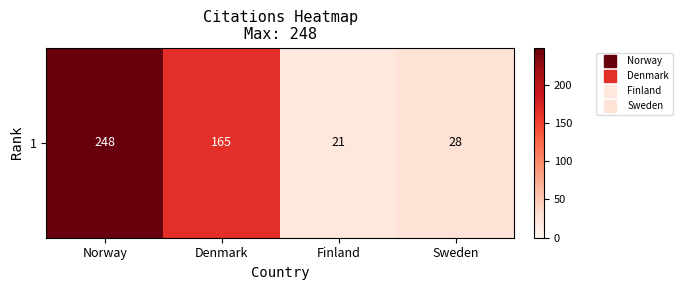

List the labels in order of value, smallest first.

Finland, Sweden, Denmark, Norway